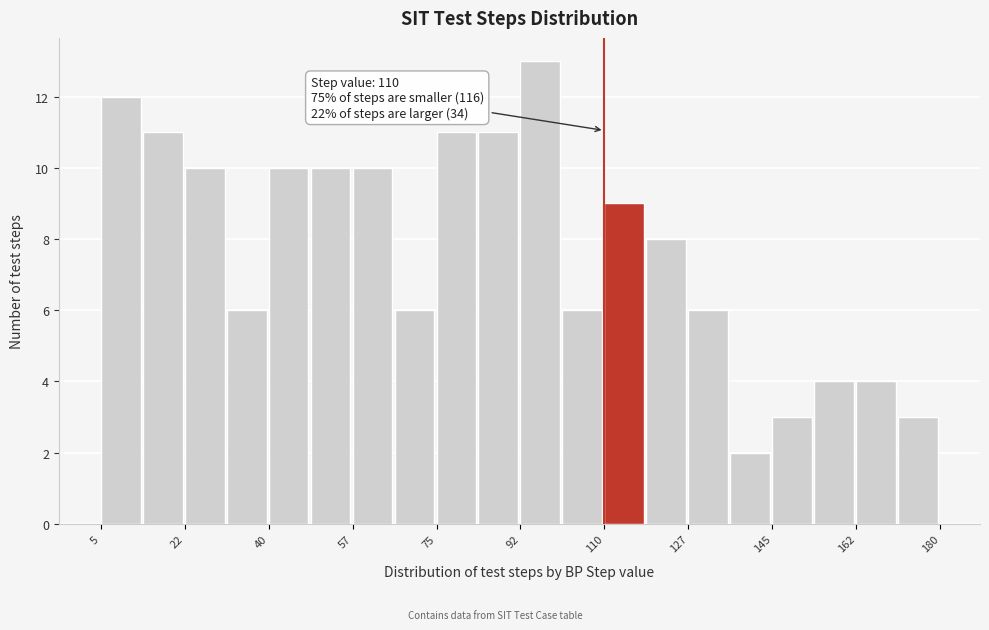

Which range on the x-axis has the tallest bar?

92 to 102